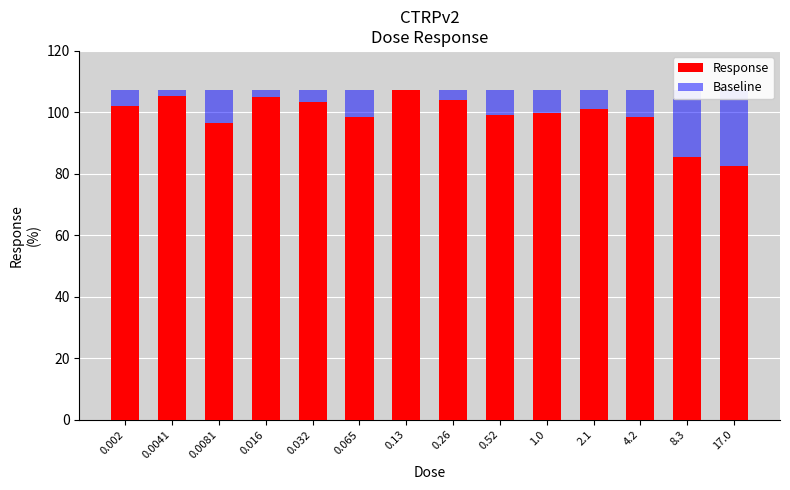

True or false: Response has a value of 102.1 at 0.002.

True